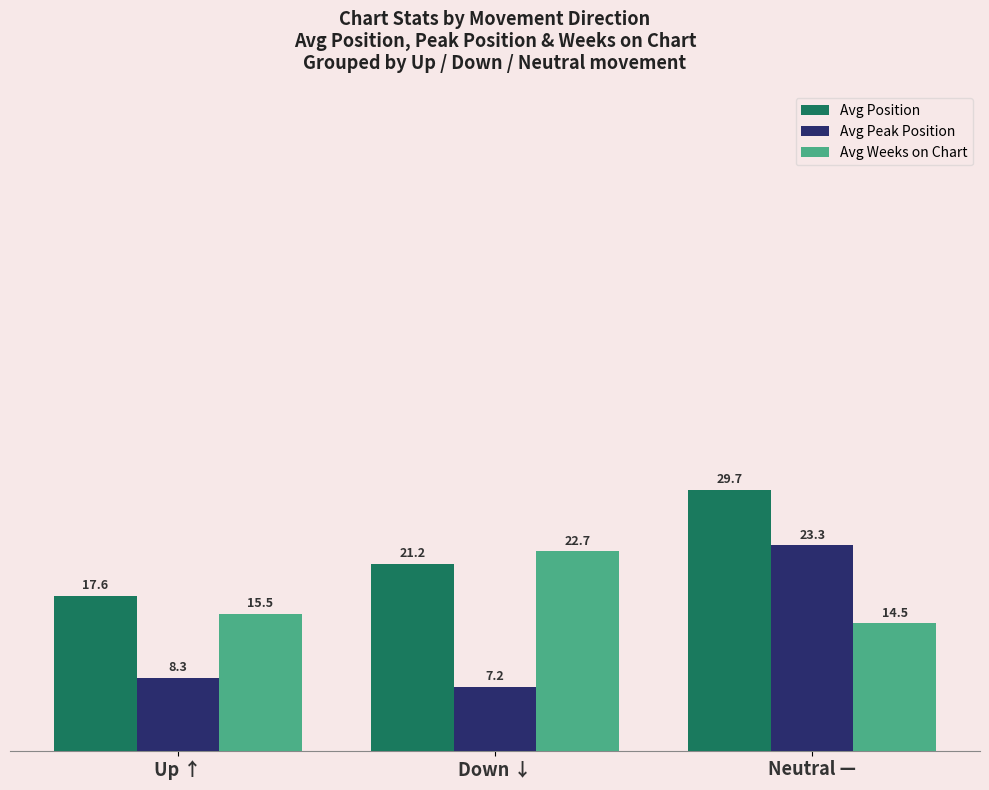

At which label does Avg Position first exceed 21?

Down ↓